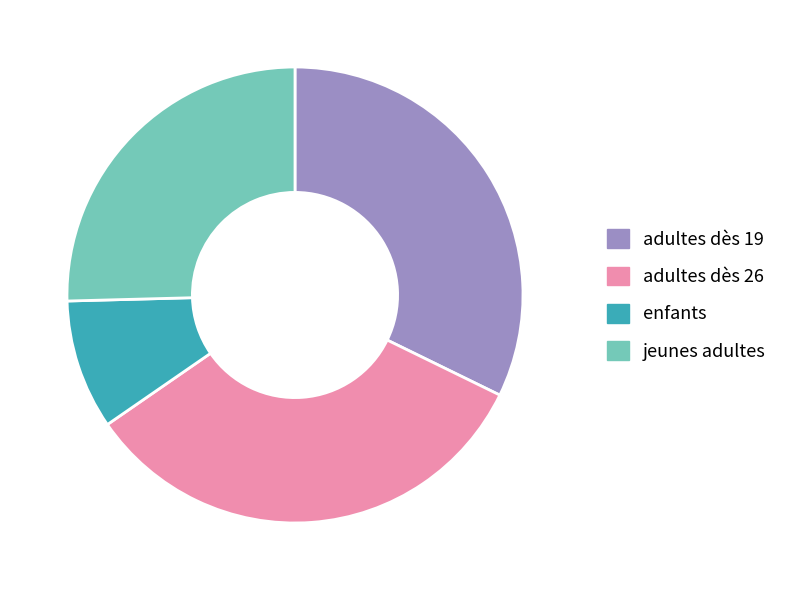

Rank the categories by value from highest to lowest.

adultes dès 26, adultes dès 19, jeunes adultes, enfants